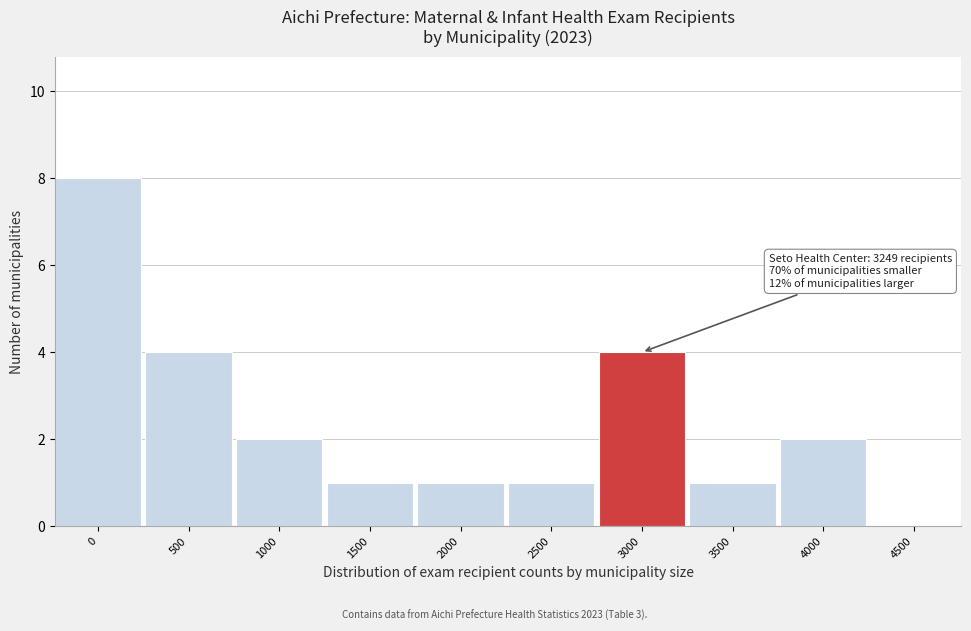

Reading left to right, list all the values displayed in this chart.

0=8	500=4	1000=2	1500=1	2000=1	2500=1	3000=4	3500=1	4000=2	4500=0